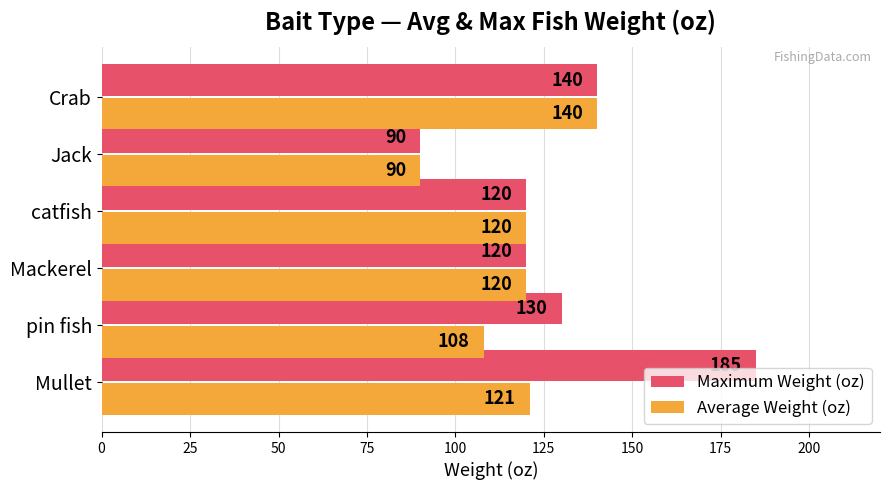

What is the difference between the Average Weight (oz) values at Crab and Mullet?

19